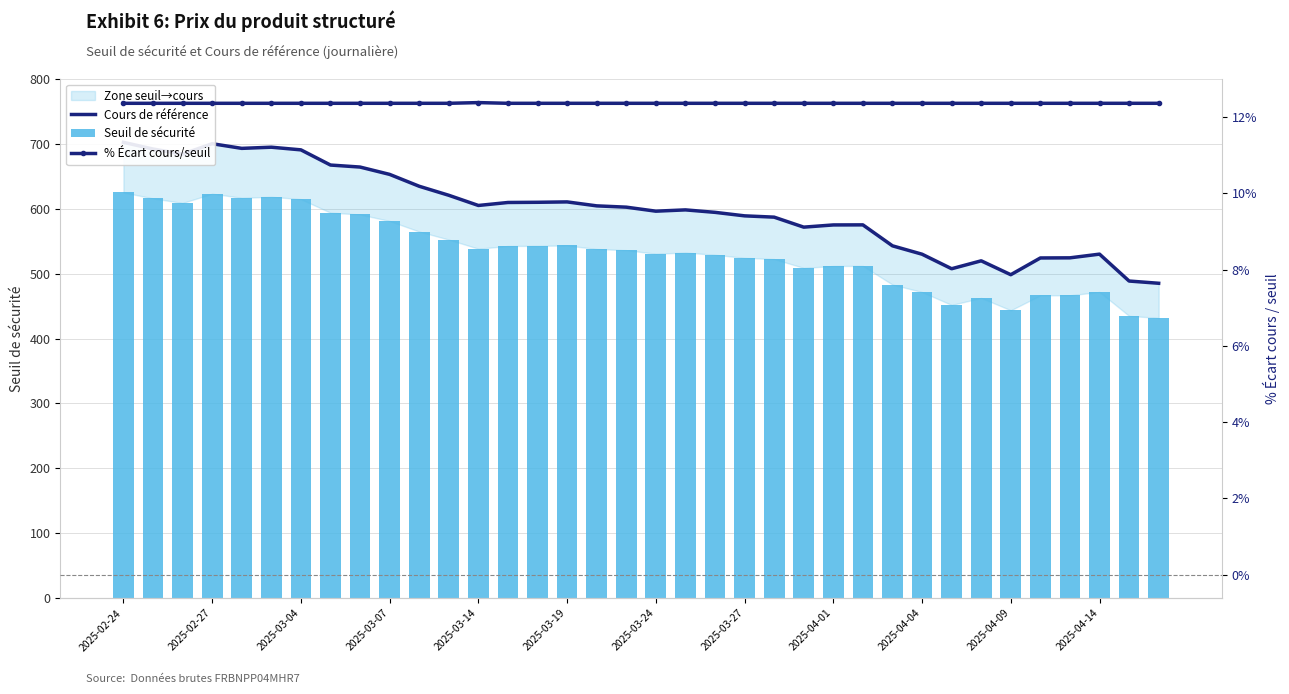

At which category does the chart reach its peak across all series?

2025-02-24